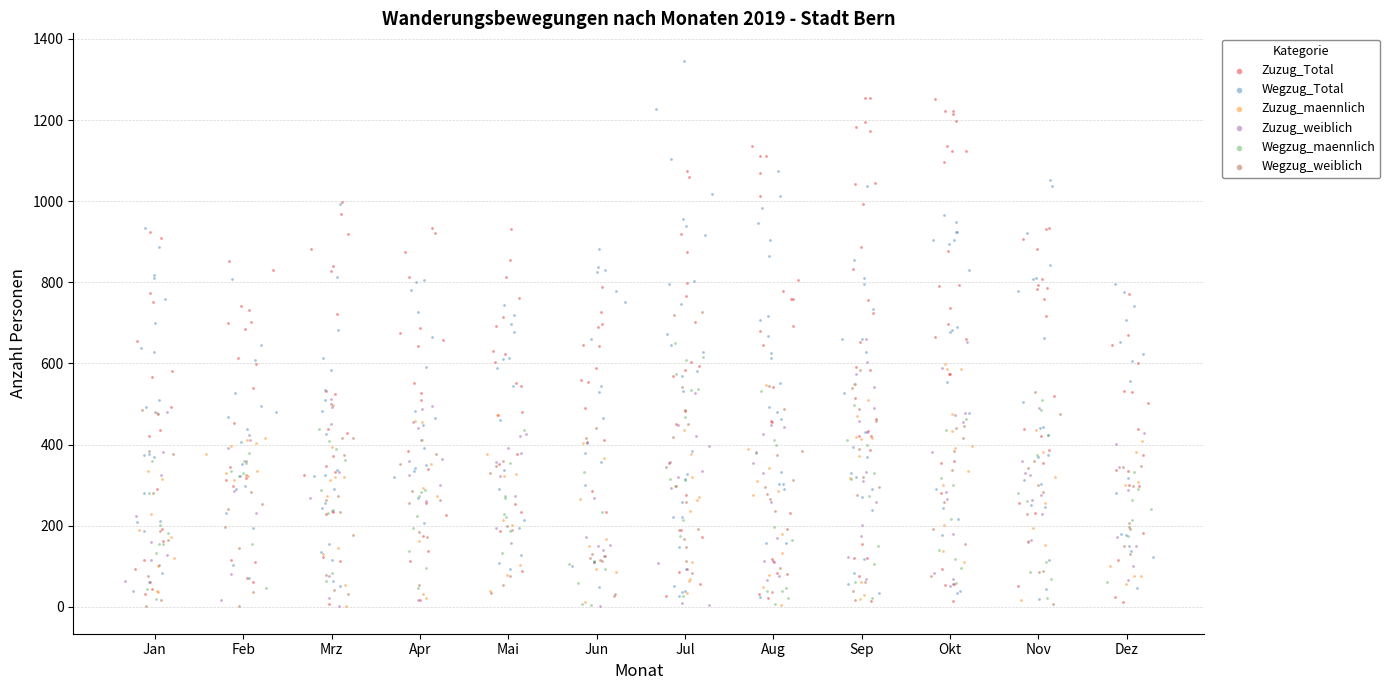

Which series has the widest spread of Y values?

Wegzug_Total